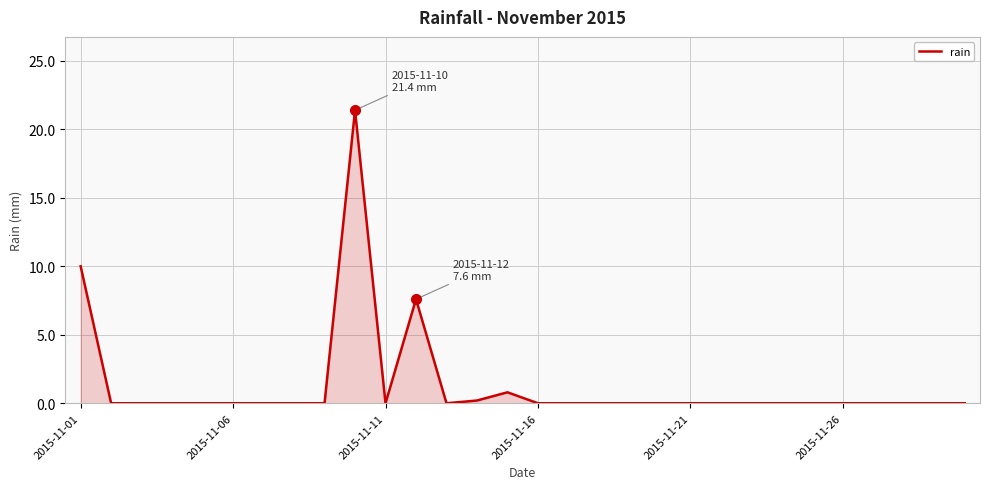

What is the difference between the maximum and minimum values?

21.4